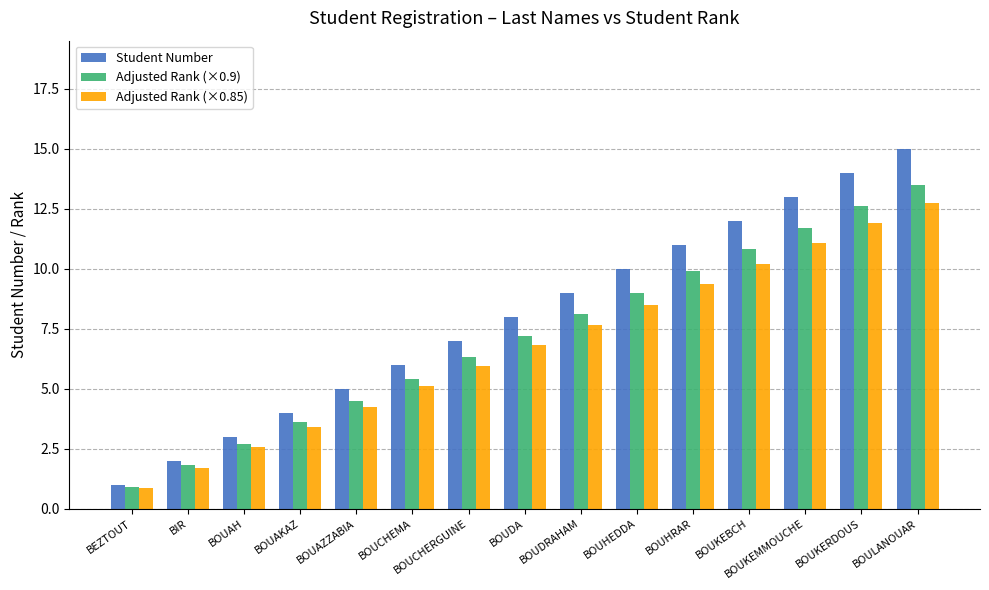

Which series changed the most between BOUAZZABIA and BOUHEDDA?

Student Number